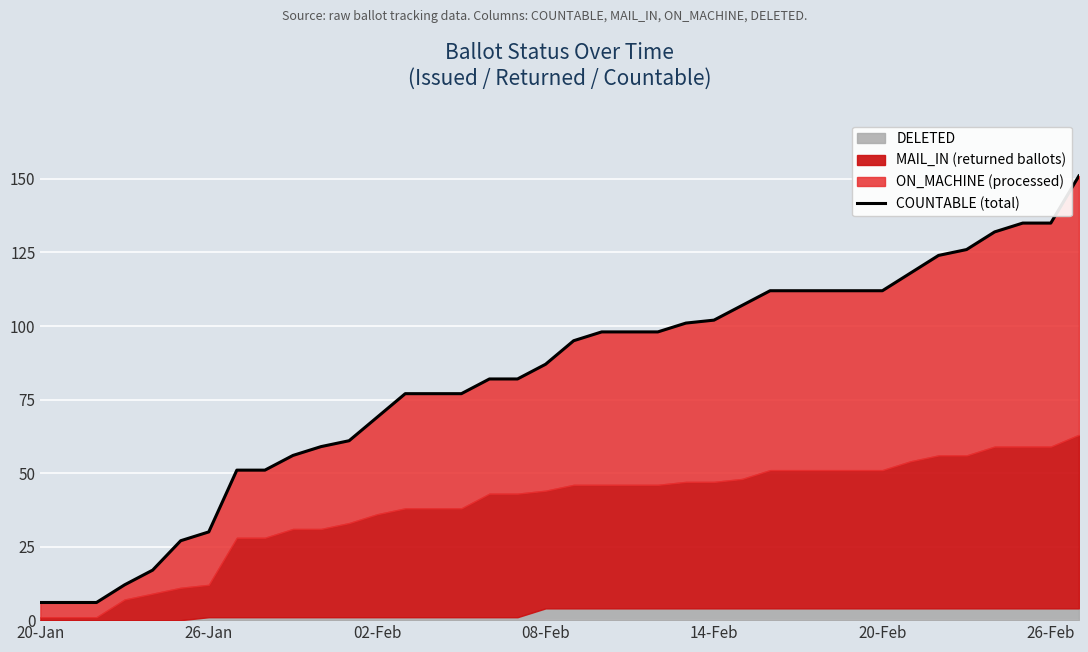

Reading left to right, list all the values displayed in this chart.

6	6	6	12	17	27	30	51	51	56	59	61	69	77	77	77	82	82	87	95	98	98	98	101	102	107	112	112	112	112	112	118	124	126	132	135	135	151